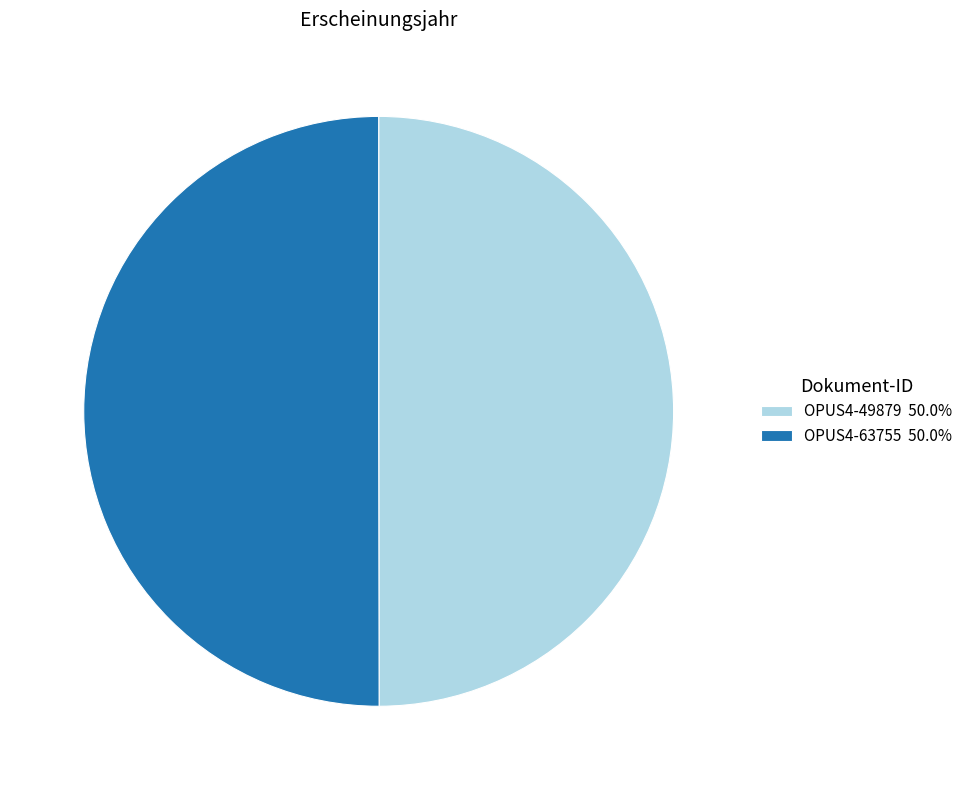

What is the ratio of the value at OPUS4-49879 50.0% to the value at OPUS4-63755 50.0%?

1.0